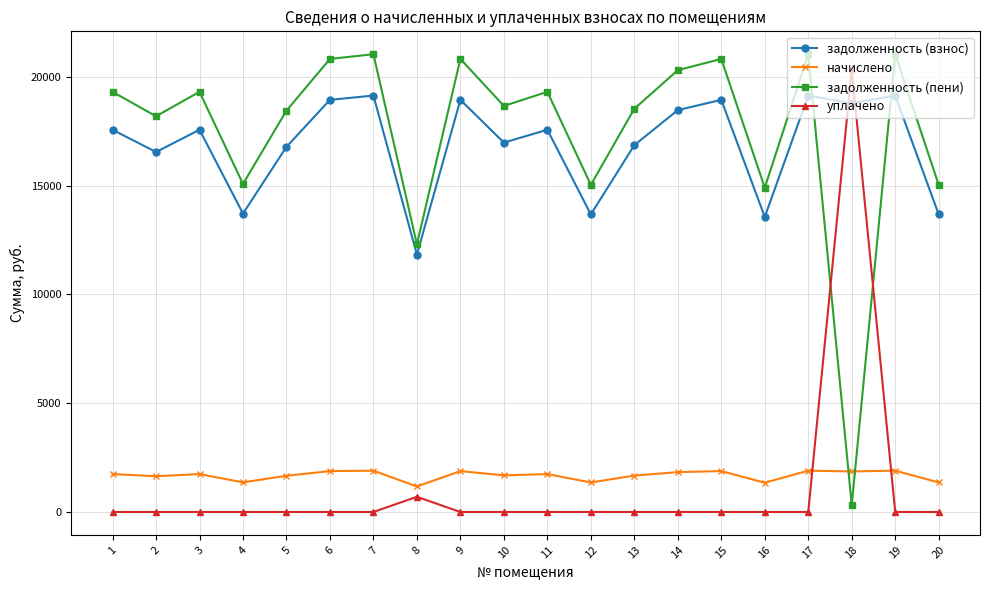

True or false: уплачено has a value of 0.0 at 1.

True